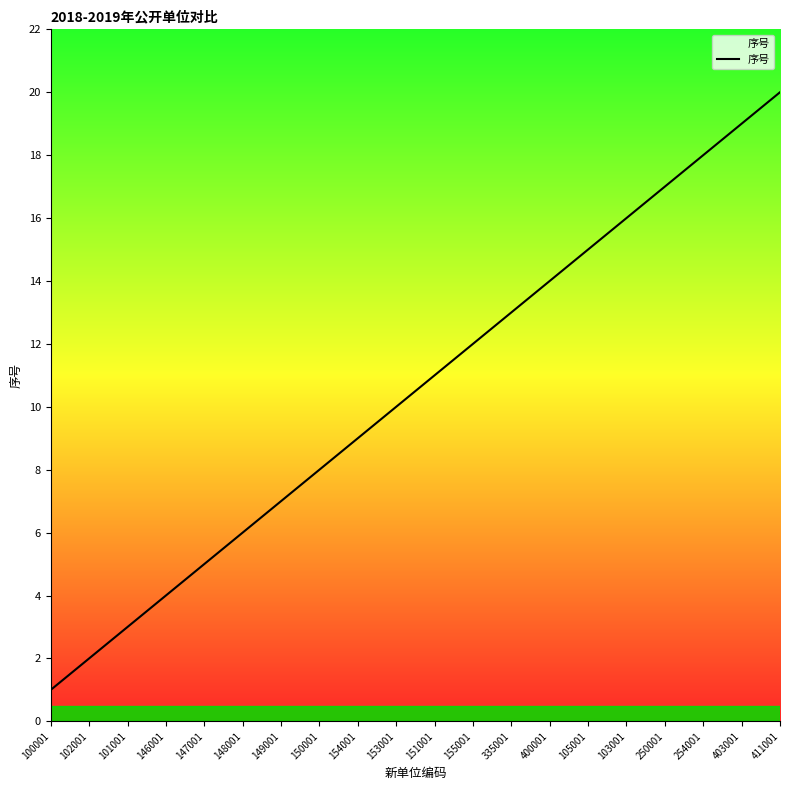

List the labels in order of value, smallest first.

100001, 102001, 101001, 146001, 147001, 148001, 149001, 150001, 154001, 153001, 151001, 155001, 335001, 400001, 105001, 103001, 250001, 254001, 403001, 411001